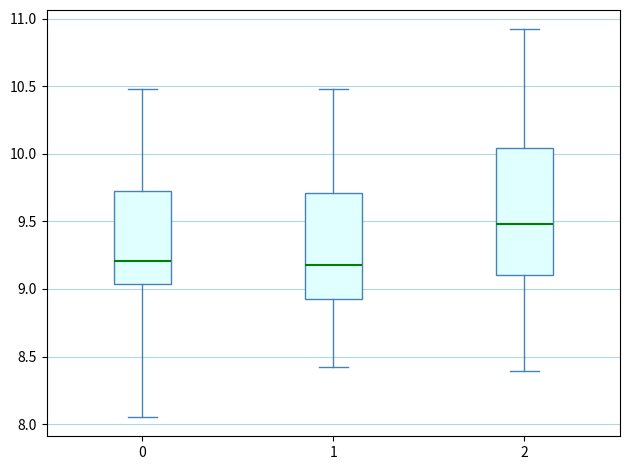

Reading left to right, read every box against the y-axis: the position of its median line, the range the box covers, and the ends of its whiskers. The values are not printed on the chart, so give them approximately, as read against the axis.

0: median 9.20, box 9.05 to 9.75, whiskers 8.05 to 10.50
1: median 9.20, box 8.90 to 9.70, whiskers 8.40 to 10.50
2: median 9.50, box 9.10 to 10.05, whiskers 8.40 to 10.90